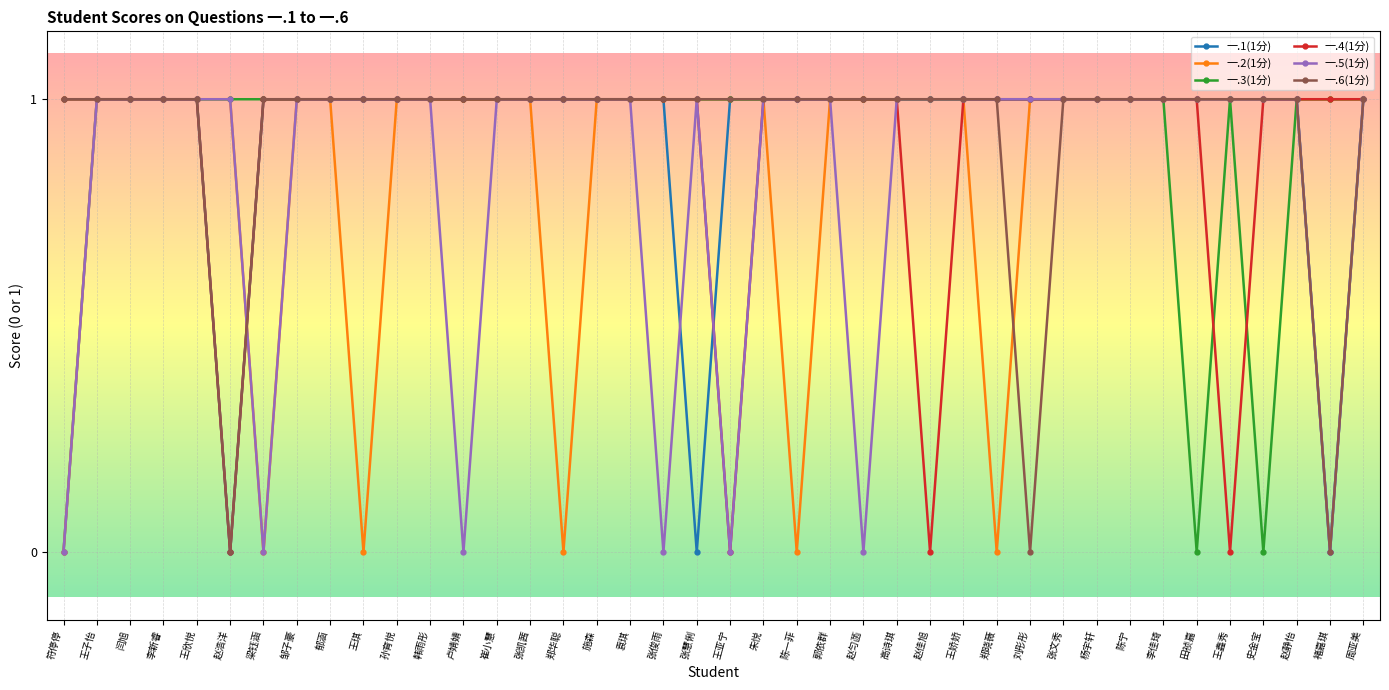

What is the sum of the 一.6(1分) values at 史金宝 and 郁涵?

2